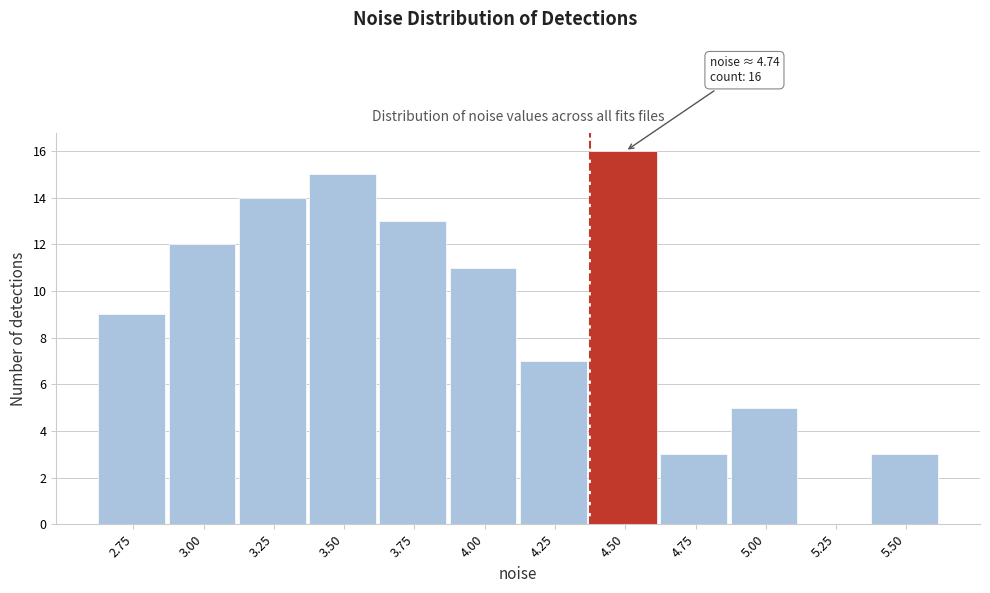

Reading right to left, transcribe all the data shown in this chart.

5.50=3	5.25=0	5.00=5	4.75=3	4.50=16	4.25=7	4.00=11	3.75=13	3.50=15	3.25=14	3.00=12	2.75=9